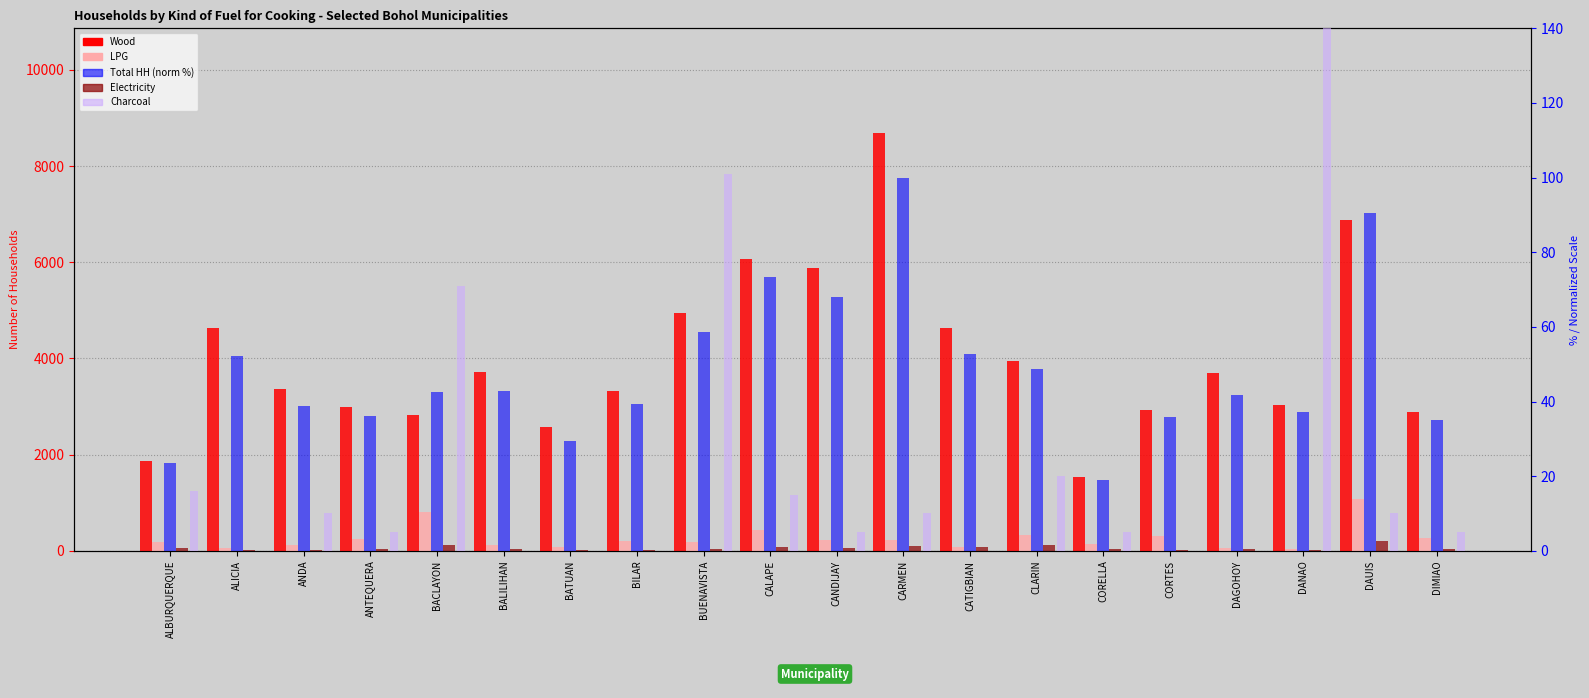

What position from the left is CORELLA?

15